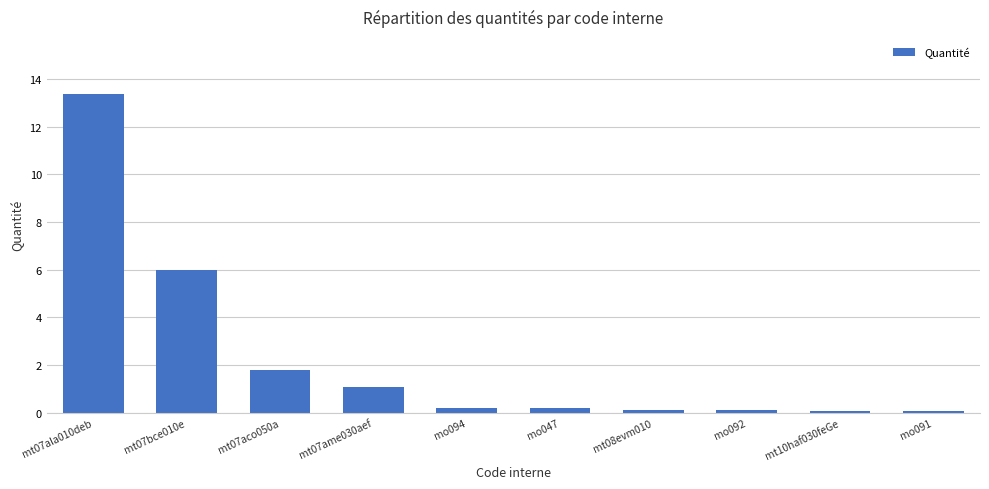

What is the average value?

2.3